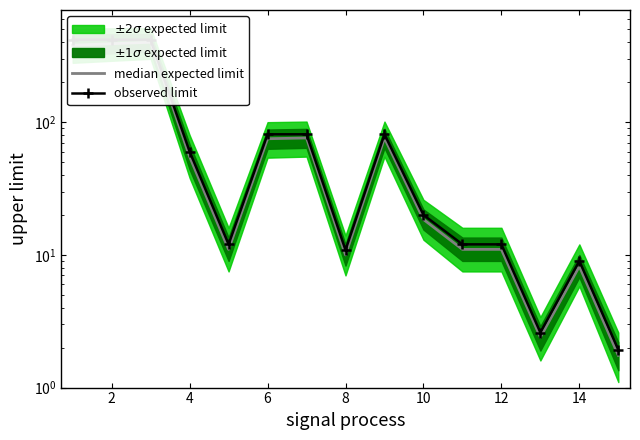

True or false: median expected limit and observed limit intersect in this chart.

False